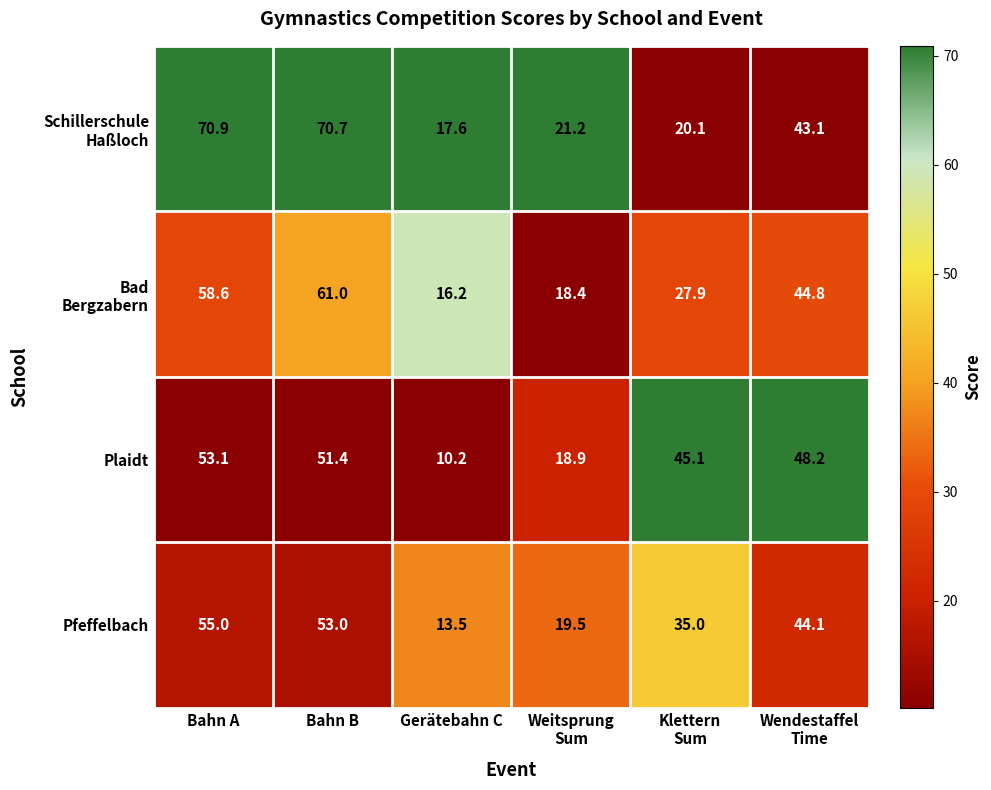

Is it true that Plaidt equals 51.4 at Bahn B?

True